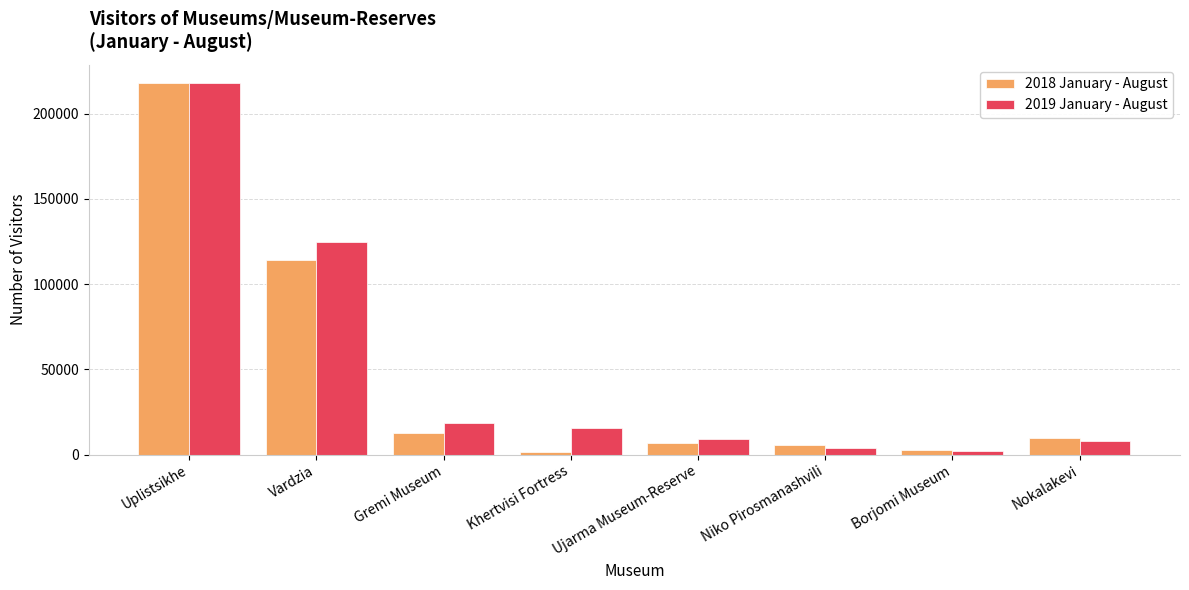

What is the total value across all series at Khertvisi Fortress?

17182